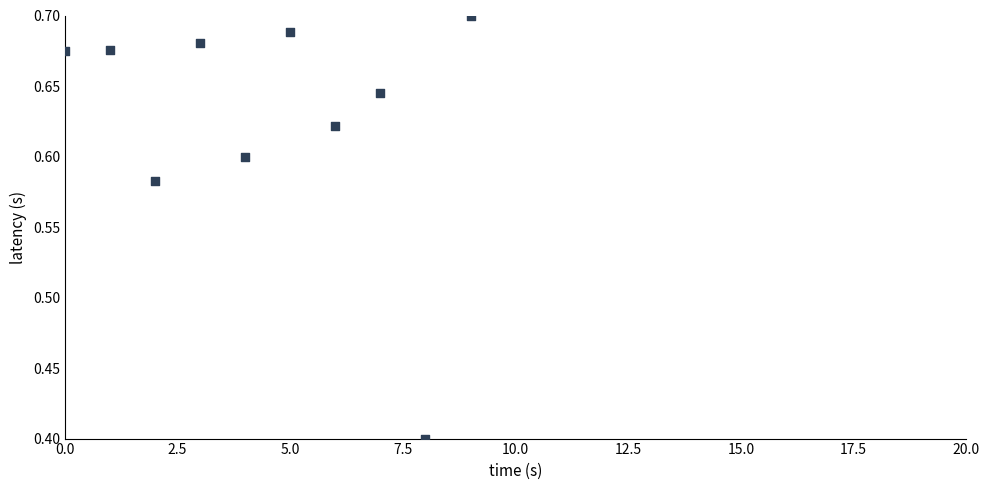

What is the range of Y values (max minus min)?

0.3